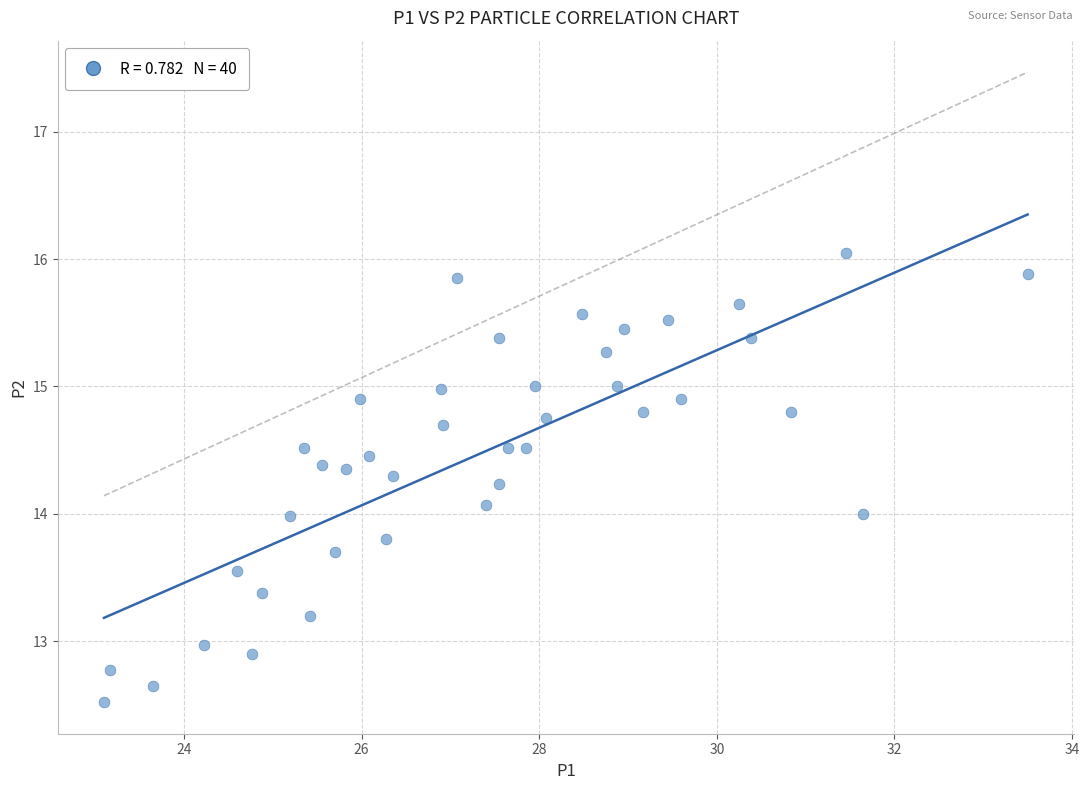

What is the range of X values (max minus min)?

10.4